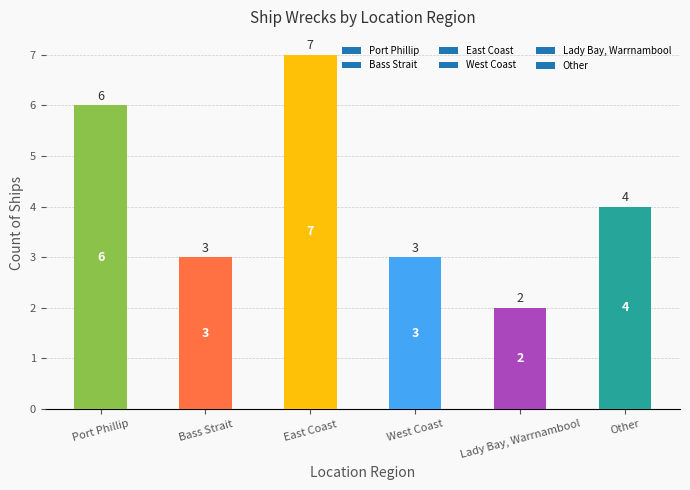

What is the maximum value shown in the chart?

7